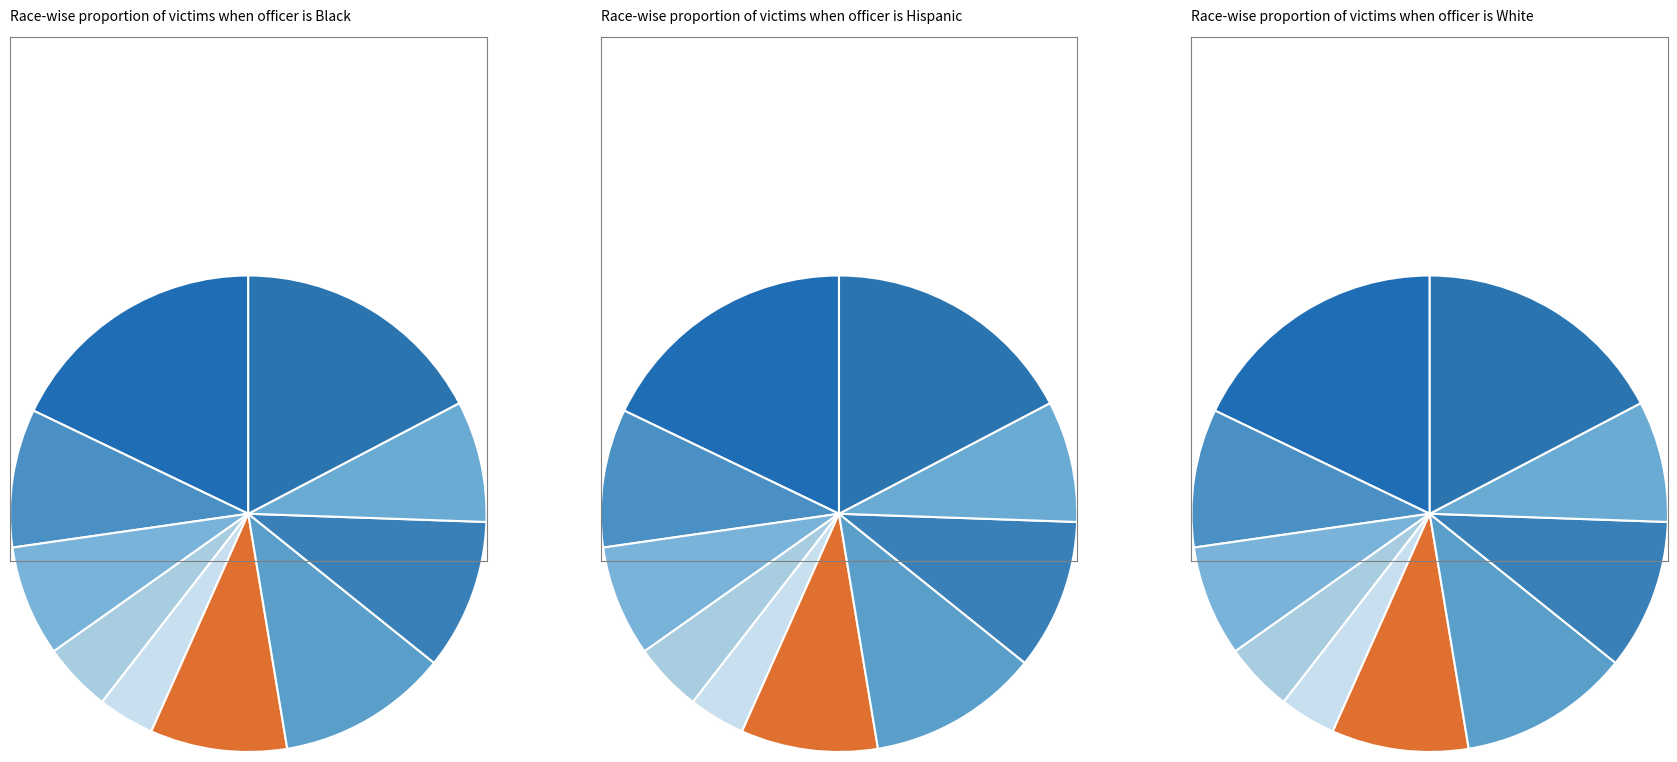

Which category has the biggest portion of the pie?

pct05